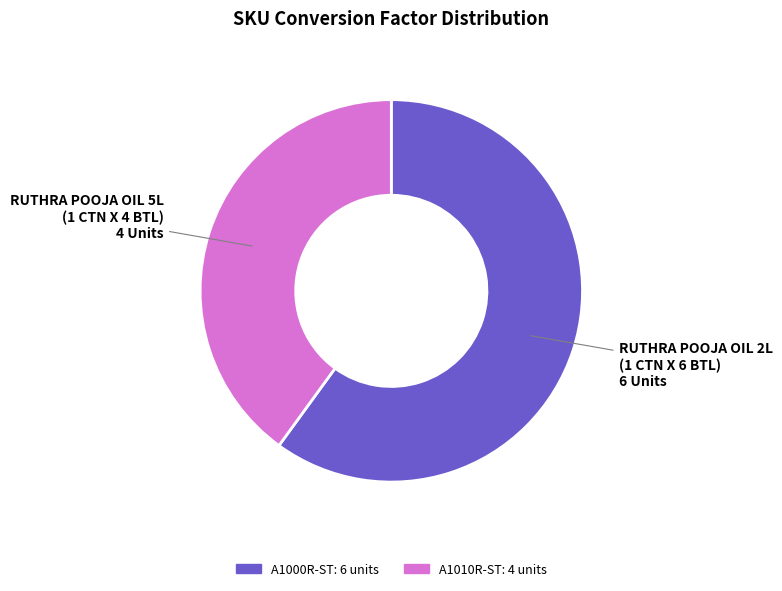

How many segments does this pie chart have?

2